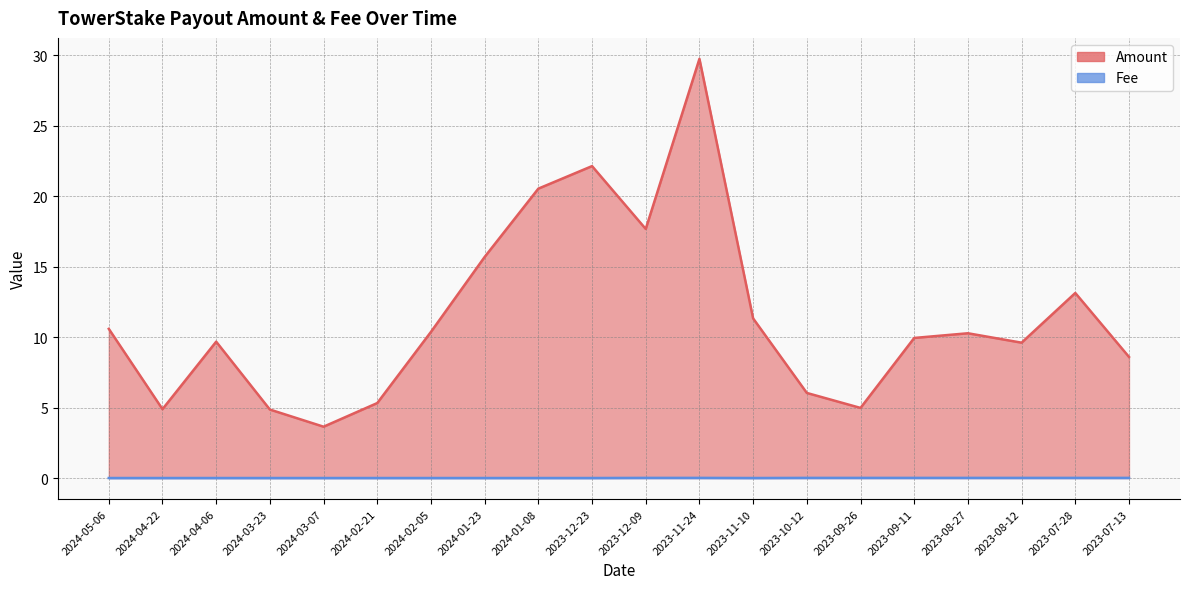

Which series has the largest total across all categories?

Amount